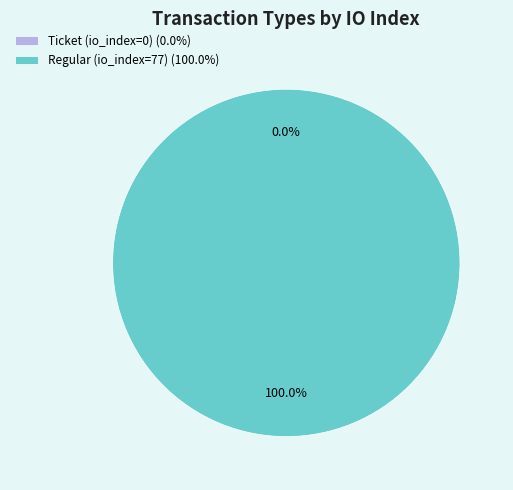

What is the smallest slice in the pie chart?

Ticket (io_index=0)